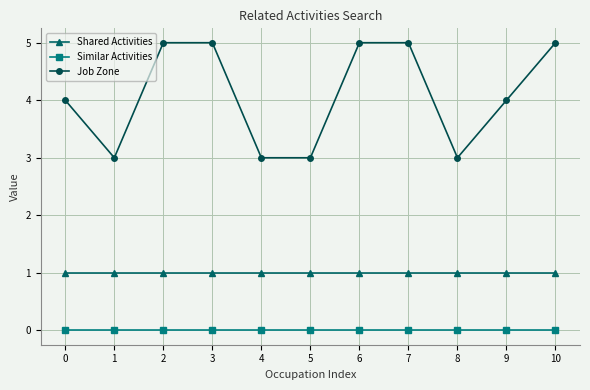

True or false: Similar Activities and Job Zone cross at least once.

False